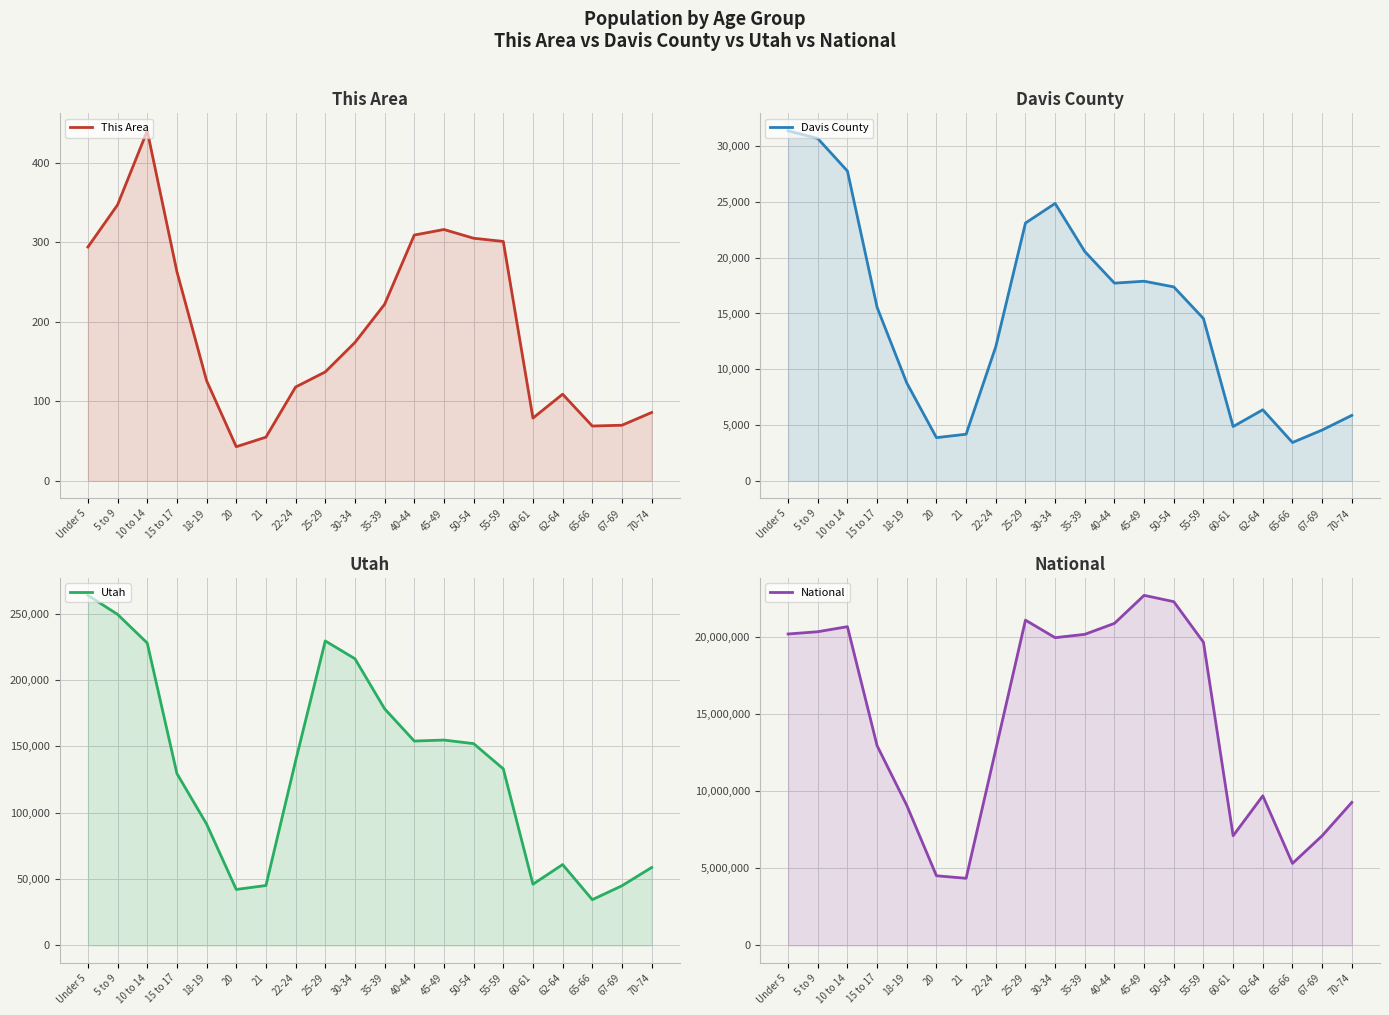

At which category does Utah reach its first local peak?

25-29